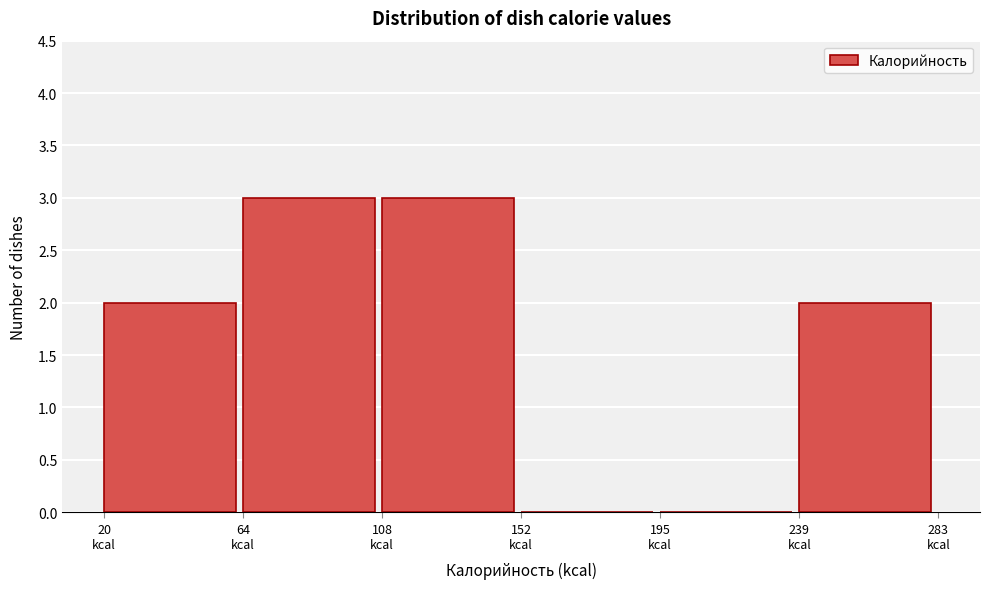

Reading left to right, transcribe this chart: for each bar, give the range it covers on the x-axis and its height. Neither the bar edges nor the heights are printed on the chart, so give them approximately, as read against the axes.

20 to 65: 2
65 to 110: 3
110 to 150: 3
150 to 195: 0
195 to 240: 0
240 to 285: 2